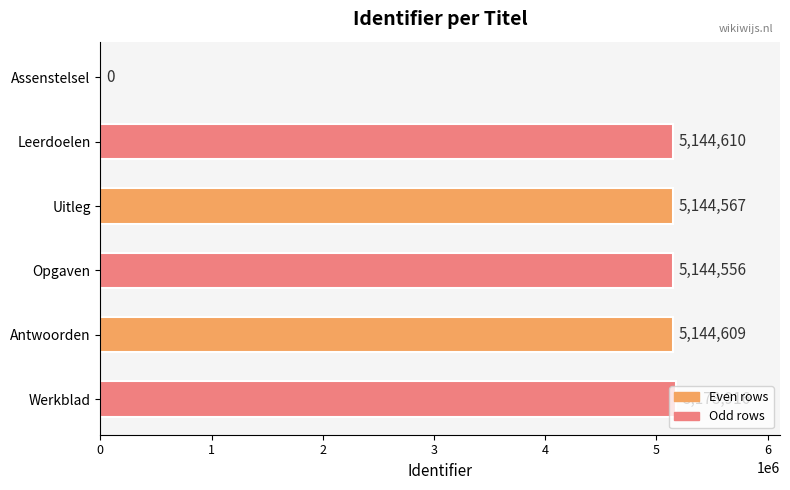

Are the bars grouped side by side (vs. stacked)?

No